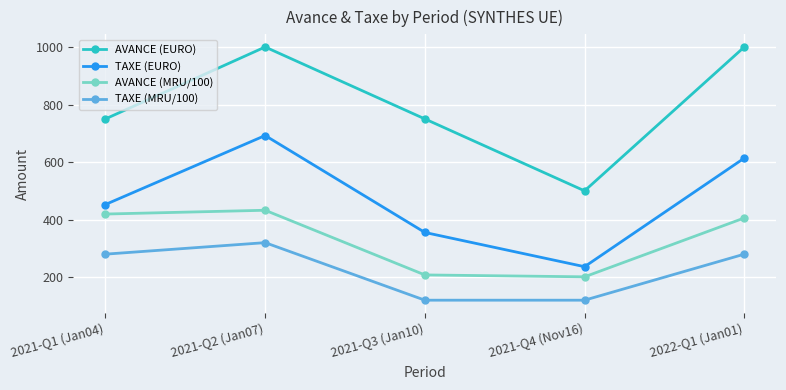

The value of TAXE (EURO) at 2022-Q1 (Jan01) is 613.8. True or false?

True